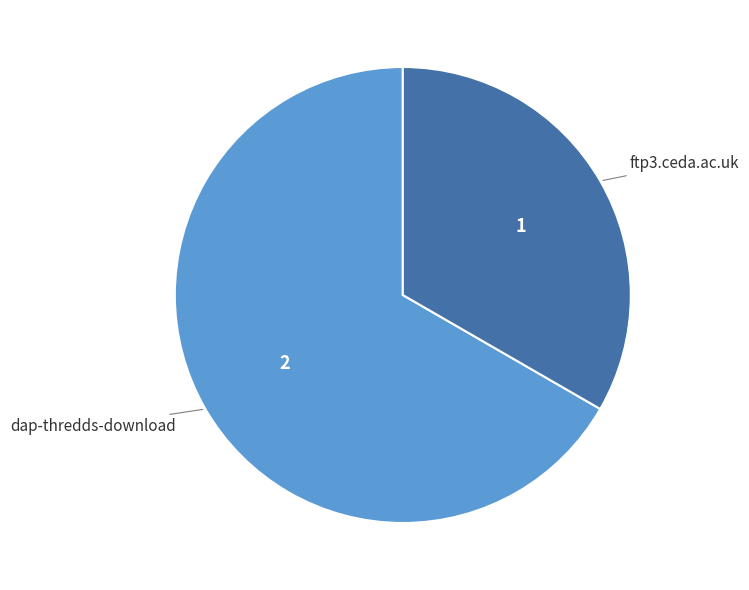

Count the number of slices in the pie.

2